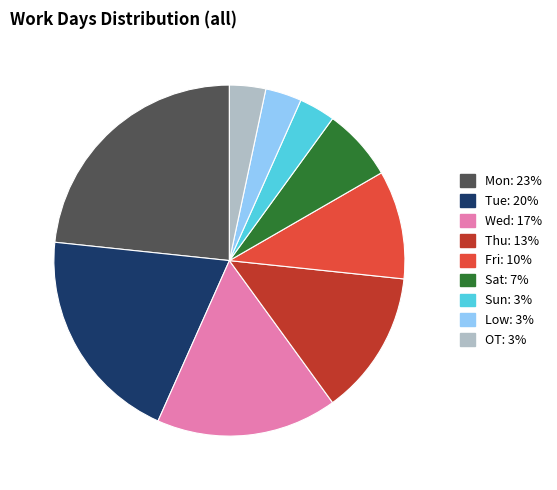

Is the sum of Mon and Sat greater than half?

No